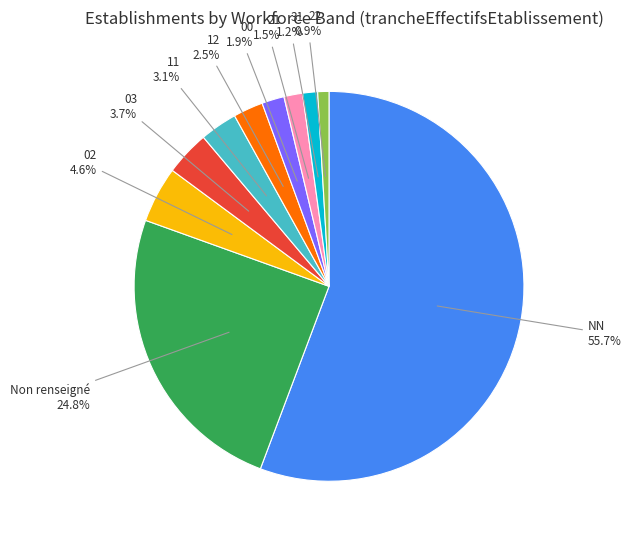

What is the ratio of the value at 03 to the value at 11?

1.2